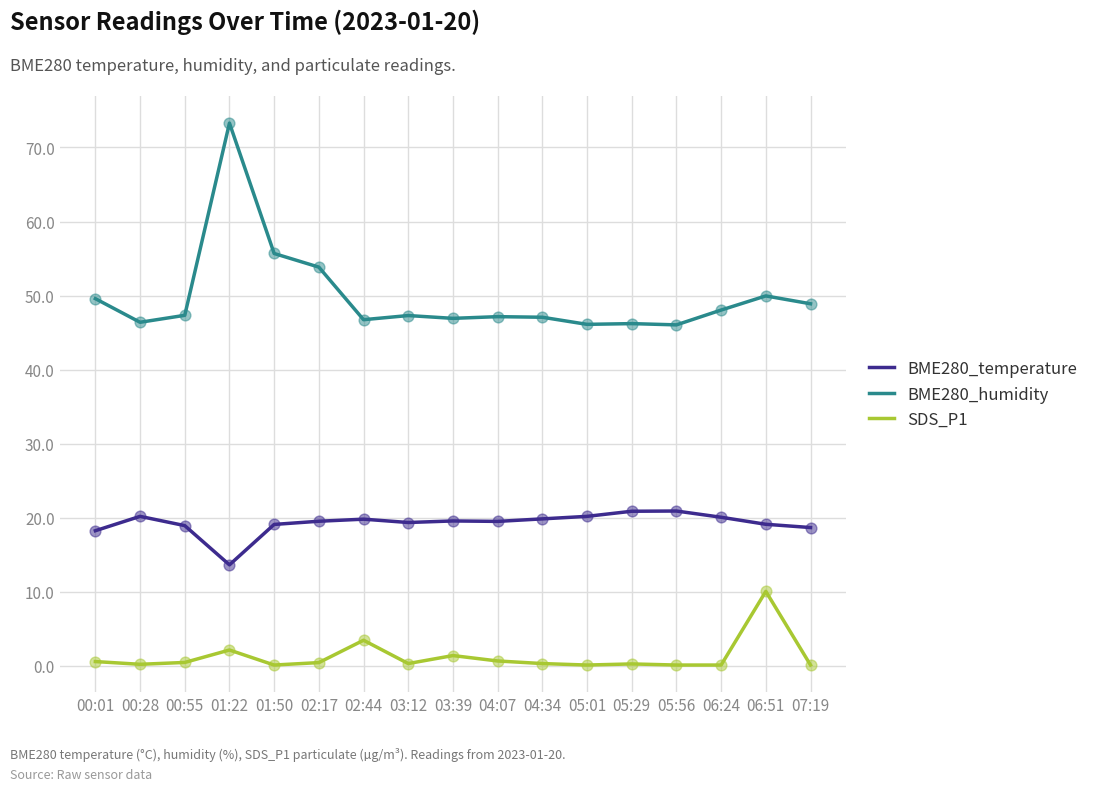

What is the spread (max minus min) of values at 02:44?

43.3